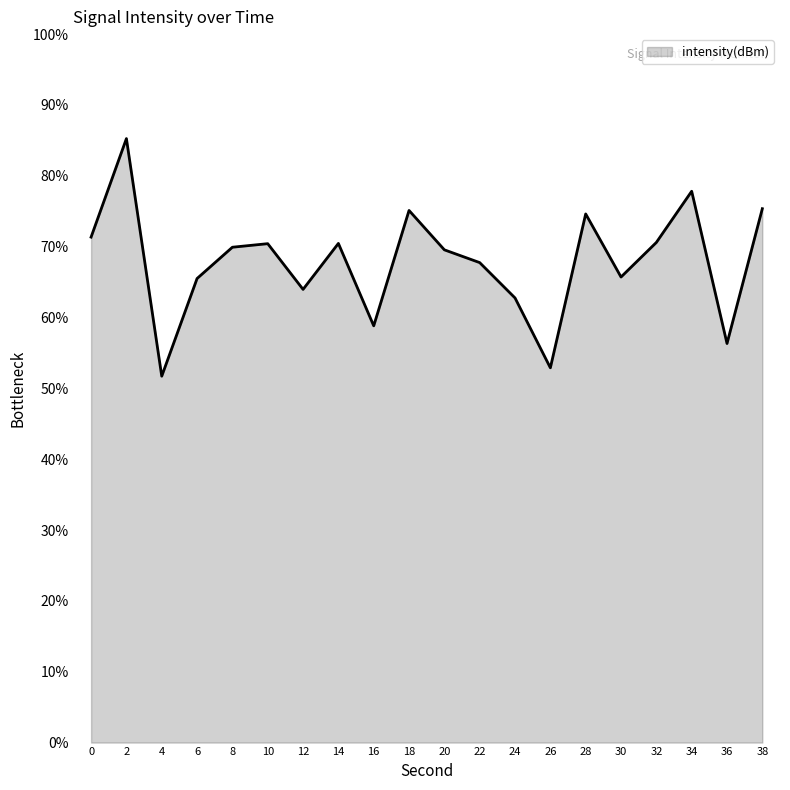

Is it true that the value at 8 is 108.6?

False